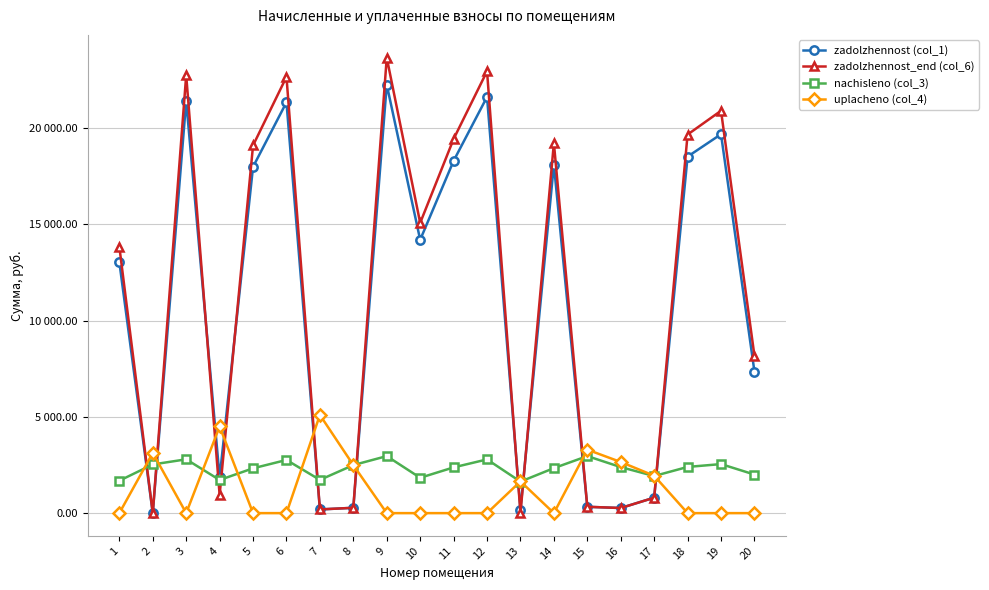

Which series ends up on top after the final intersection of zadolzhennost_end (col_6) and zadolzhennost (col_1)?

zadolzhennost_end (col_6)